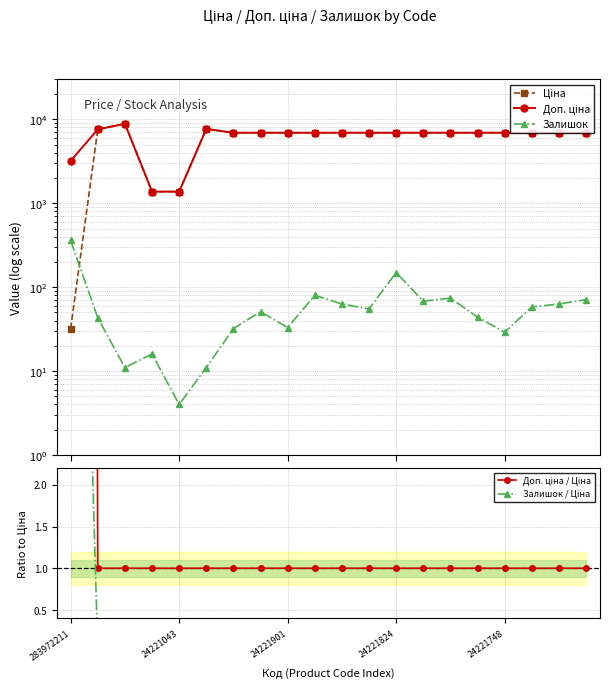

The value of Доп. ціна / Ціна at 6 is 1.0. True or false?

True